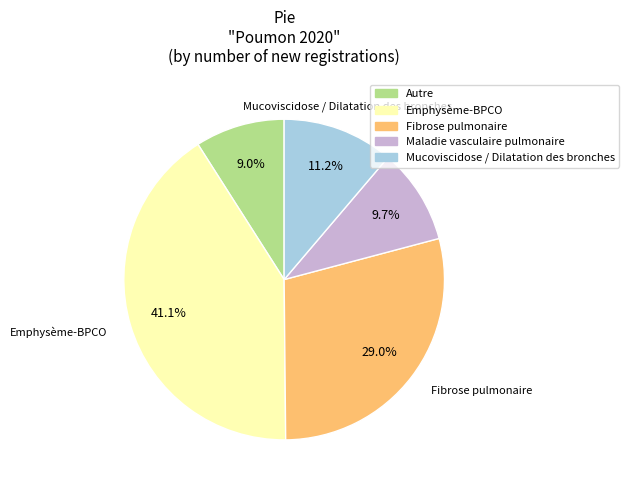

Between Autre and Mucoviscidose / Dilatation des bronches, which is larger?

Mucoviscidose / Dilatation des bronches